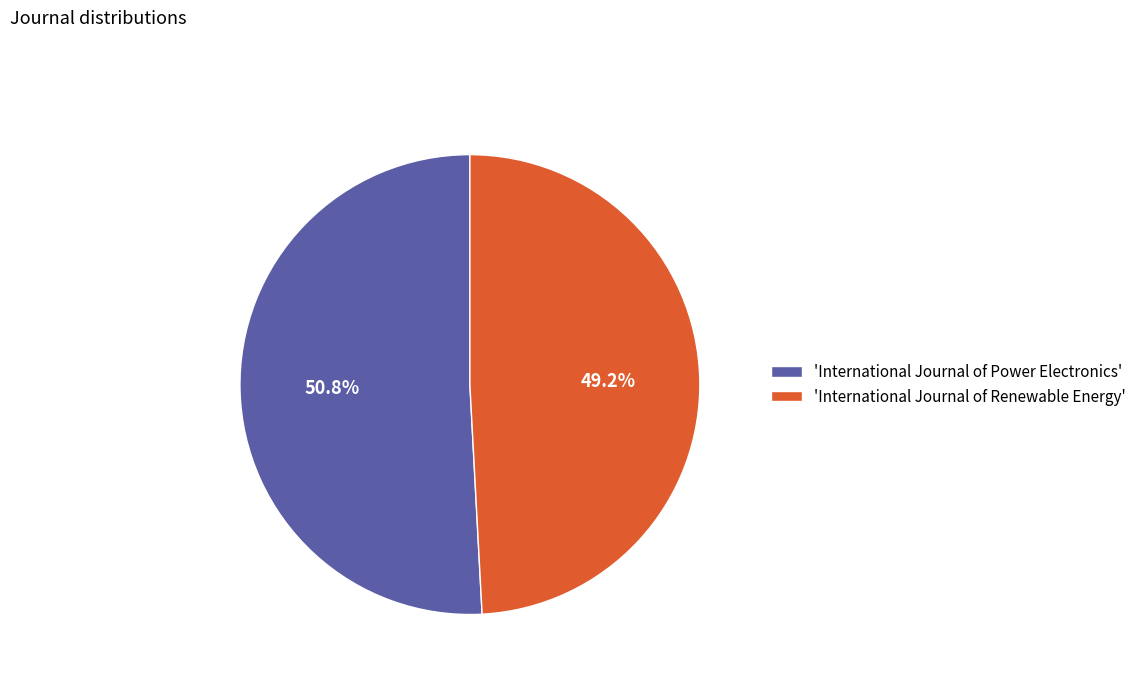

Which slice represents more than half of the pie?

'International Journal of Power Electronics'